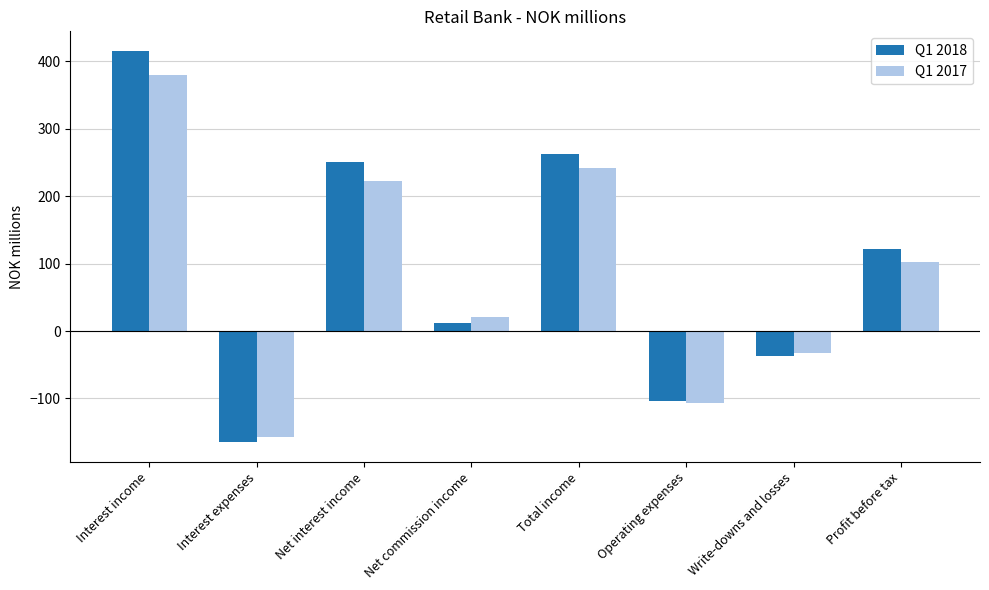

What position from the right is Interest income?

8